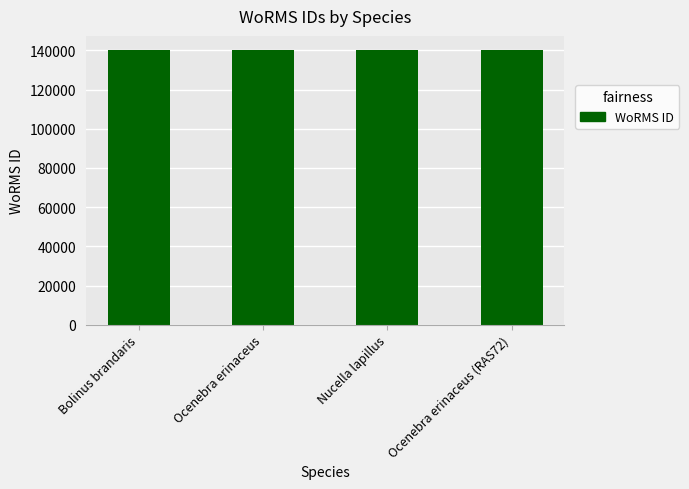

The value at Bolinus brandaris is 140389. True or false?

True